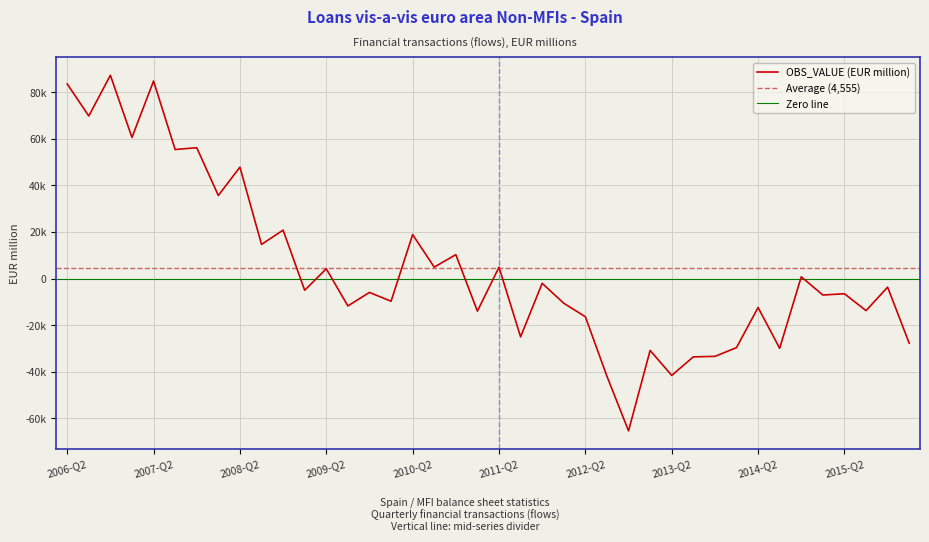

What is the sum of the values at 2015-Q4 and 2008-Q2?

44163.2